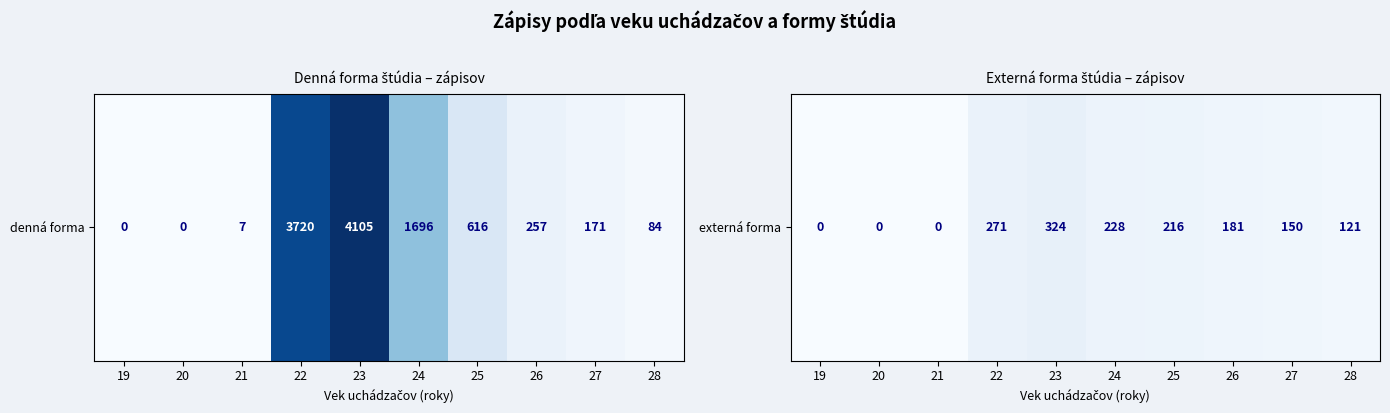

Reading right to left, transcribe all the data shown in this chart.

121	150	181	216	228	324	271	0	0	0